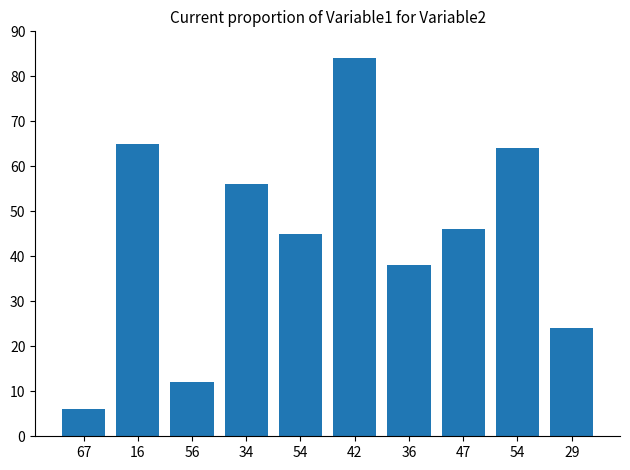

At which category does the chart reach its peak across all series?

42